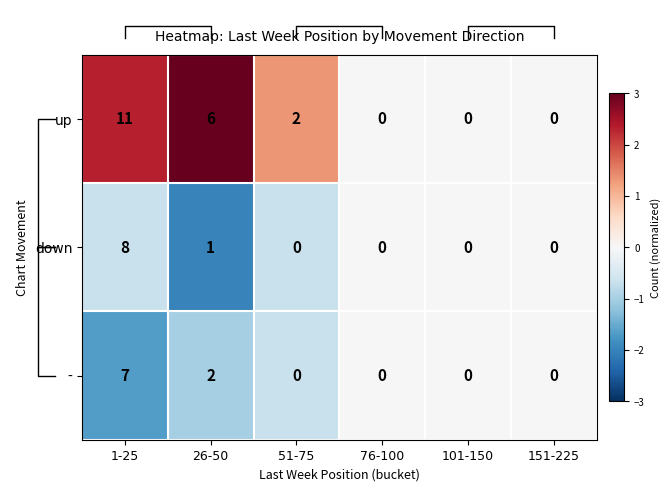

What is the smallest value displayed?

-2.0